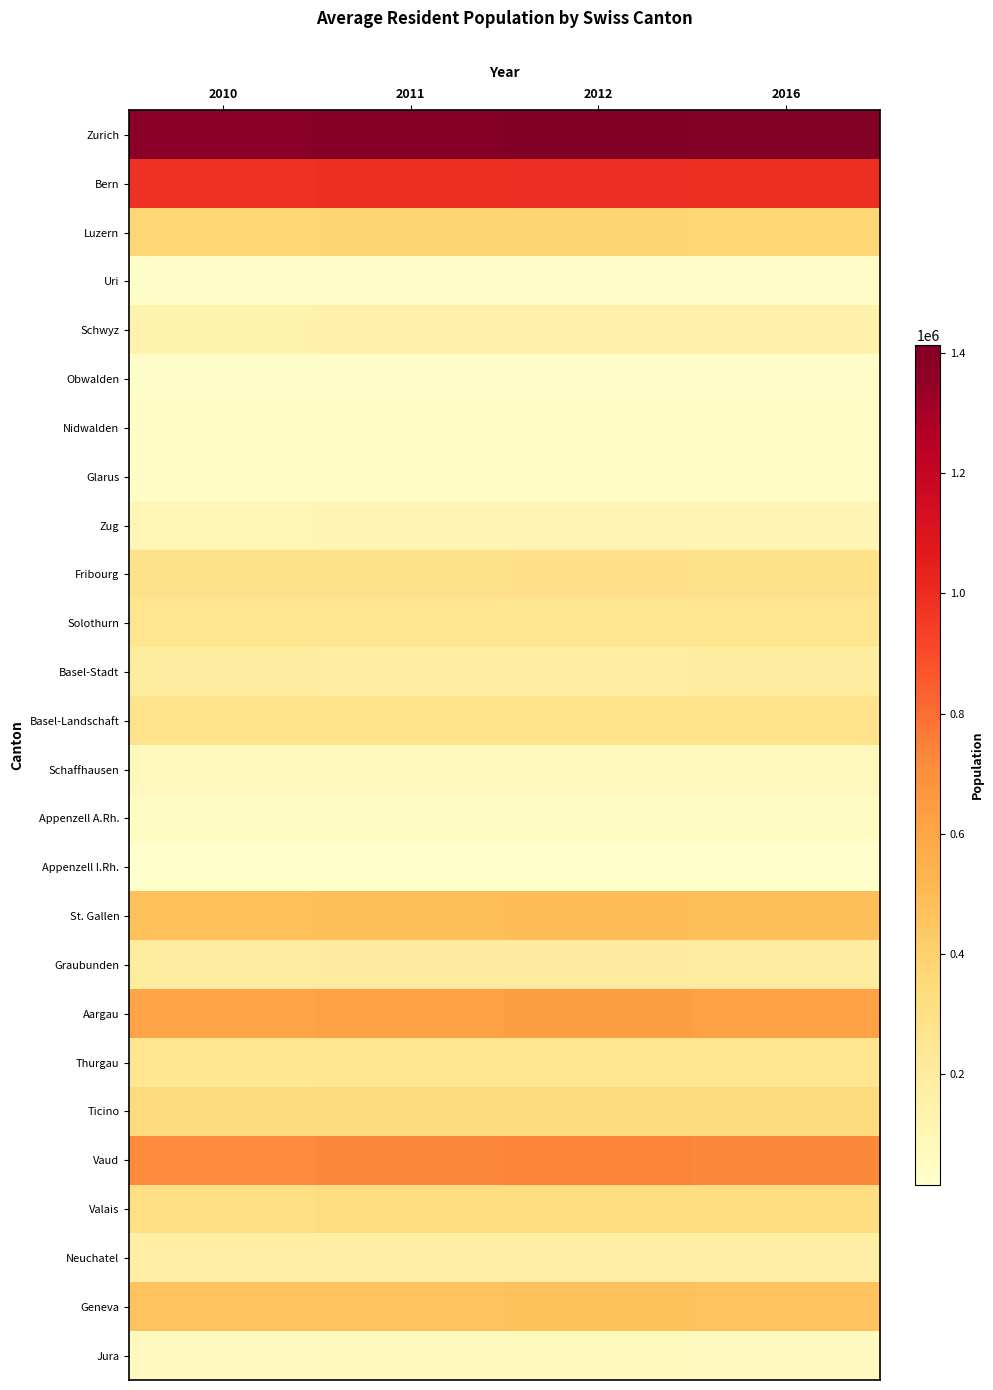

At which category is the sum across all series the highest?

2012